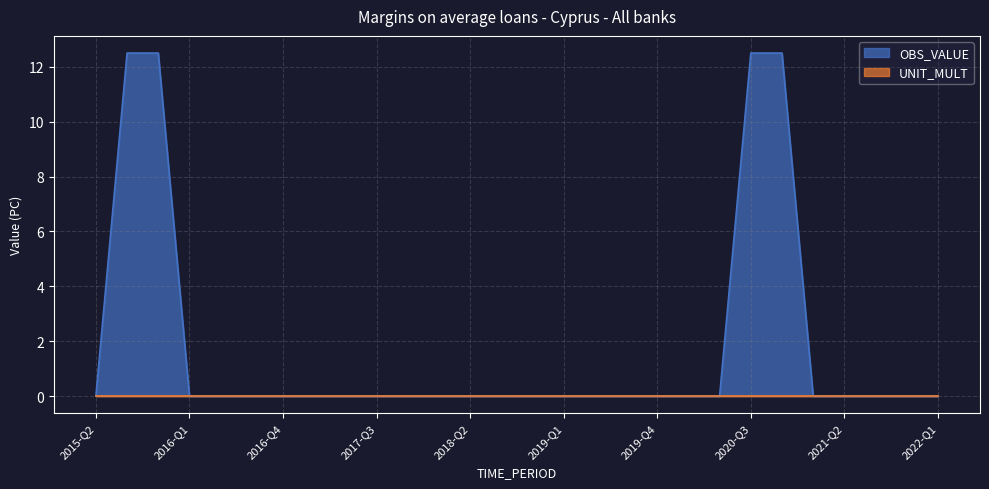

Which has a higher value, 2018-Q1 or 2019-Q4?

2018-Q1